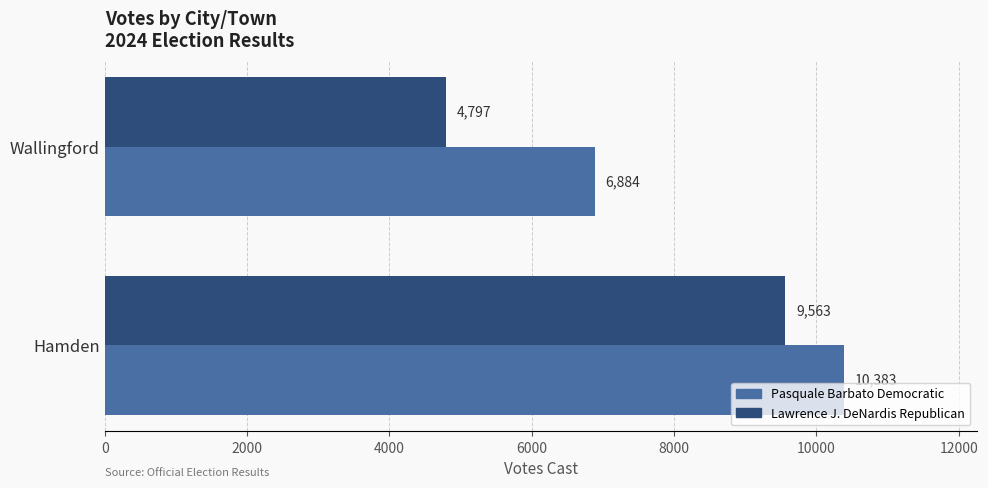

The Lawrence J. DeNardis Republican series shows 1072 at Wallingford. True or false?

False